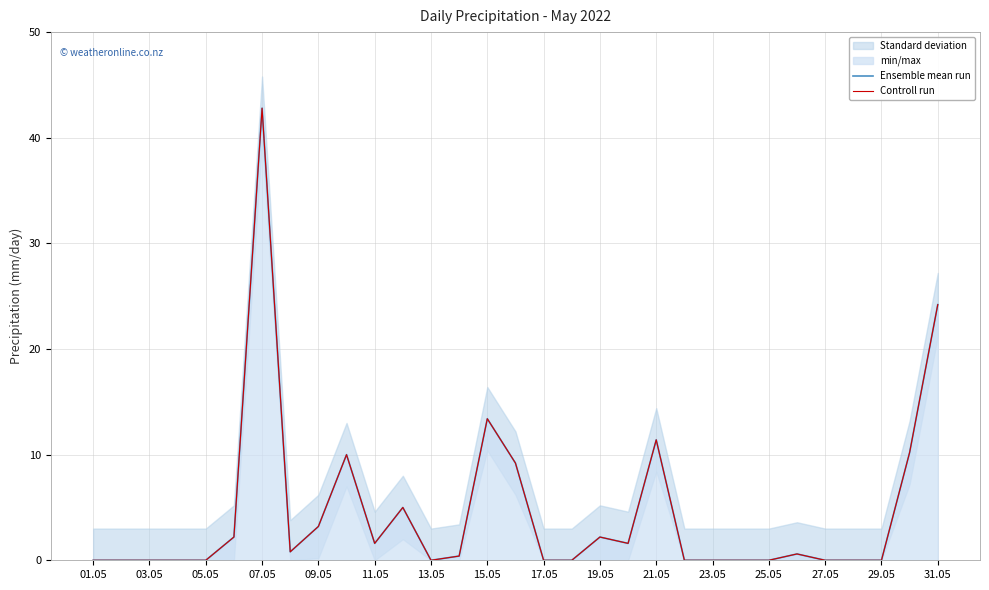

What is the maximum value shown in the chart?

42.8